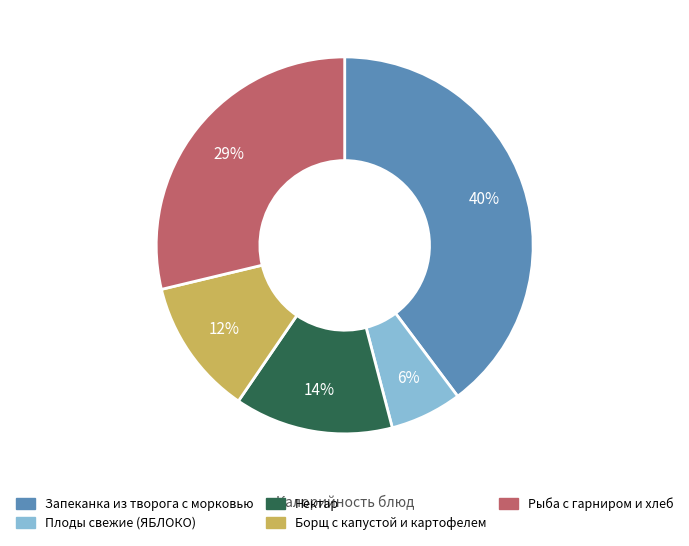

How many segments does this pie chart have?

5